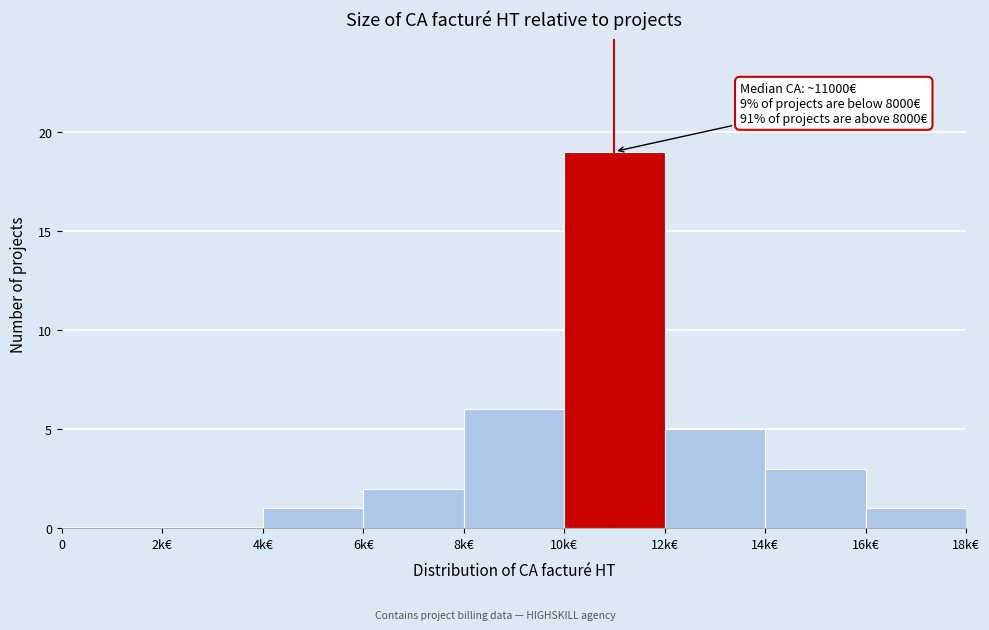

Reading left to right, what are all the values shown in this chart?

0=0	2k€=0	4k€=1	6k€=2	8k€=6	10k€=19	12k€=5	14k€=3	16k€=1